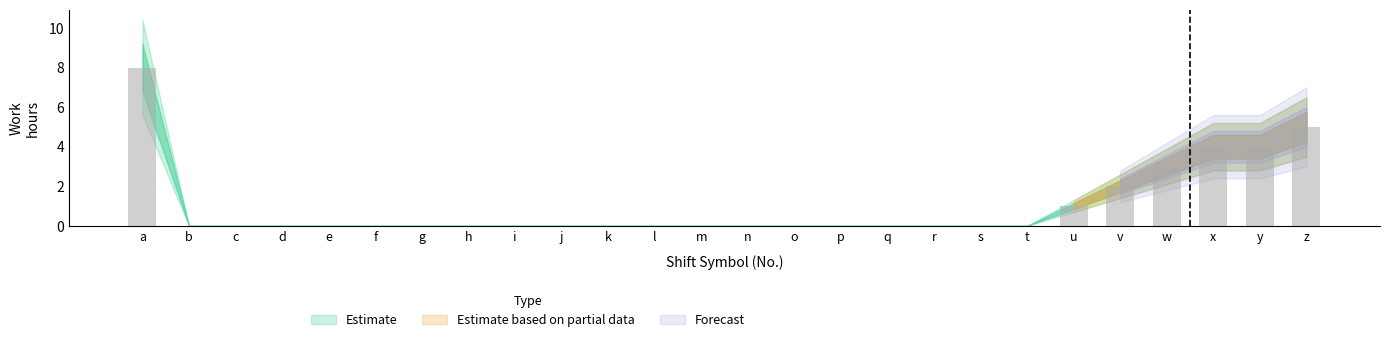

Does the chart contain stacked bars?

No